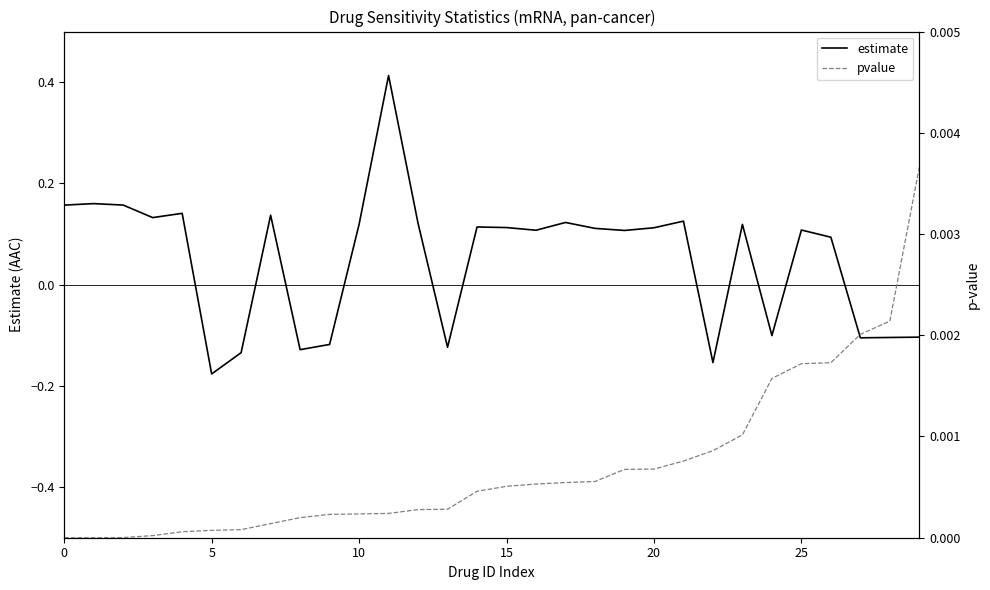

Reading left to right, transcribe all the data shown in this chart.

estimate: 0.2	0.2	0.2	0.1	0.1	-0.2	-0.1	0.1	-0.1	-0.1	0.1	0.4	0.1	-0.1	0.1	0.1	0.1	0.1	0.1	0.1	0.1	0.1	-0.2	0.1	-0.1	0.1	0.1	-0.1	-0.1	-0.1
pvalue: 0.0	0.0	0.0	0.0	0.0	0.0	0.0	0.0	0.0	0.0	0.0	0.0	0.0	0.0	0.0	0.0	0.0	0.0	0.0	0.0	0.0	0.0	0.0	0.0	0.0	0.0	0.0	0.0	0.0	0.0